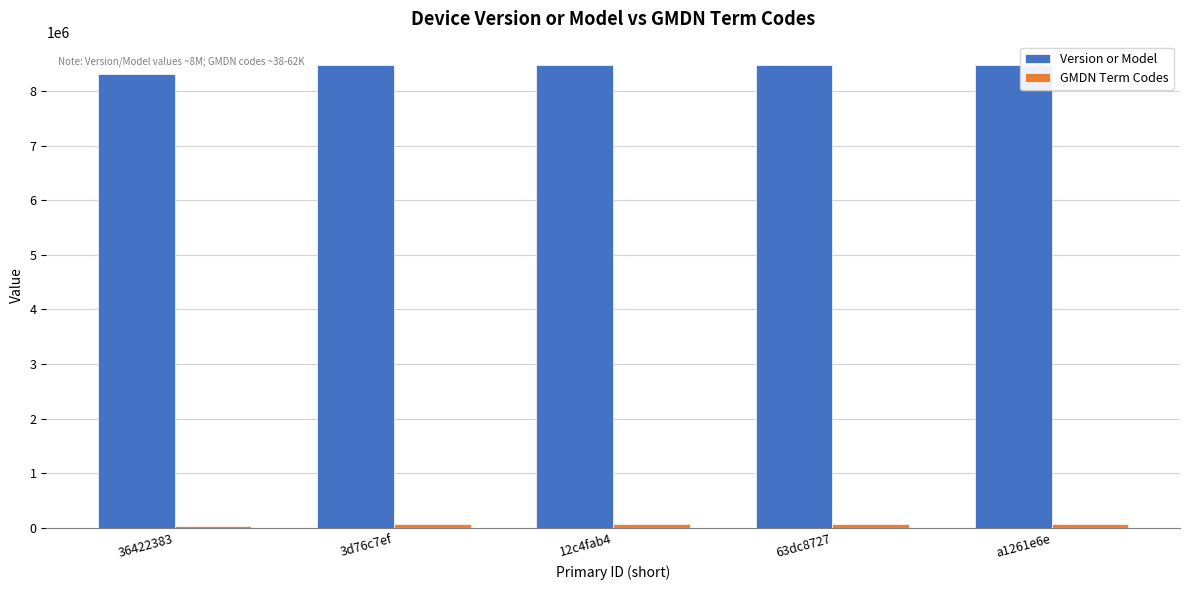

What is the sum of all Version or Model values?

42239776